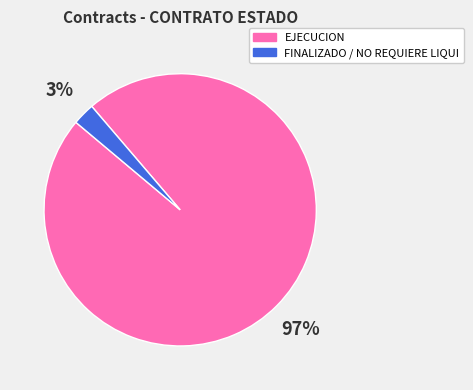

What is the largest slice in the pie chart?

EJECUCION